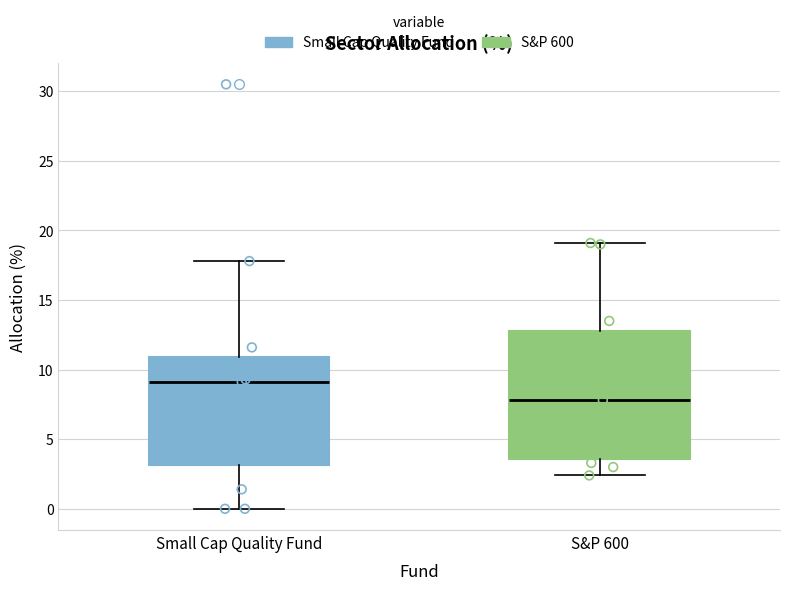

Reading left to right, read every box against the y-axis: the position of its median line, the range the box covers, and the ends of its whiskers. The values are not printed on the chart, so give them approximately, as read against the axis.

Small Cap Quality Fund: median 9.0, box 3.0 to 11.0, whiskers 0.0 to 18.0
S&P 600: median 8.0, box 3.5 to 13.0, whiskers 2.5 to 19.0